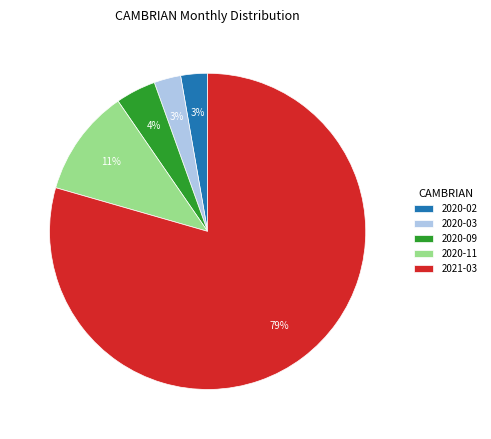

Approximately how many times larger is the value at 2021-03 compared to 2020-11?

7.2